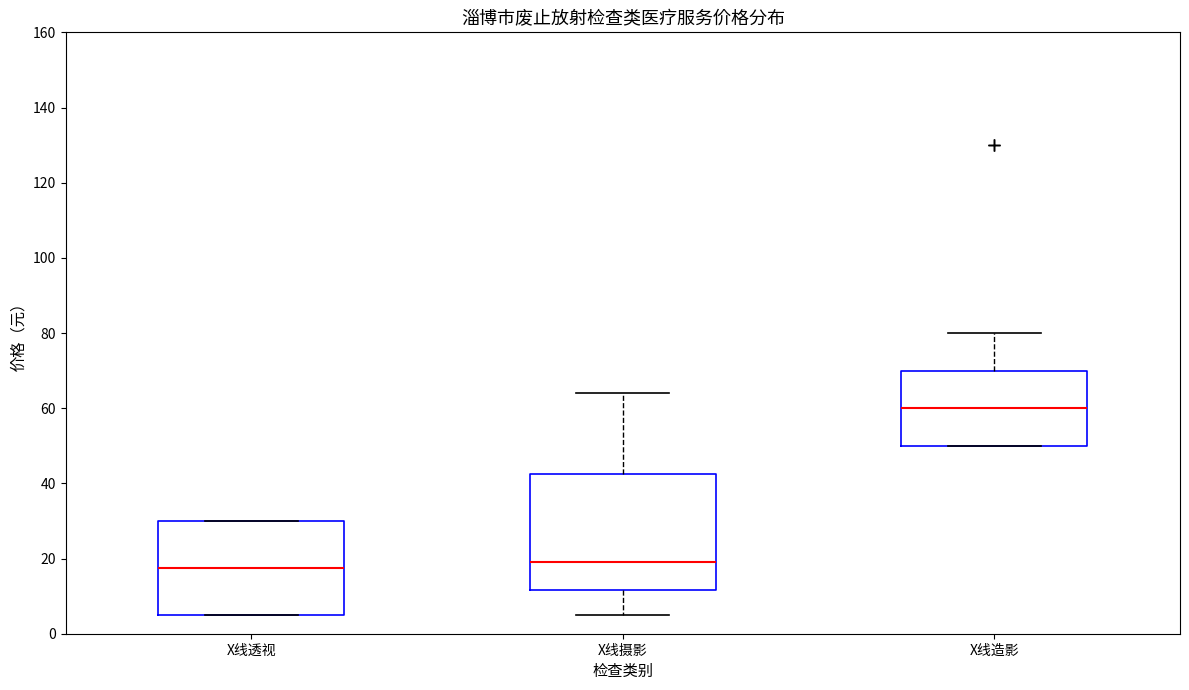

Where does the lower whisker of the box for X线摄影 end on the y-axis? The values are not printed on the chart, so give them approximately, as read against the axis.

6